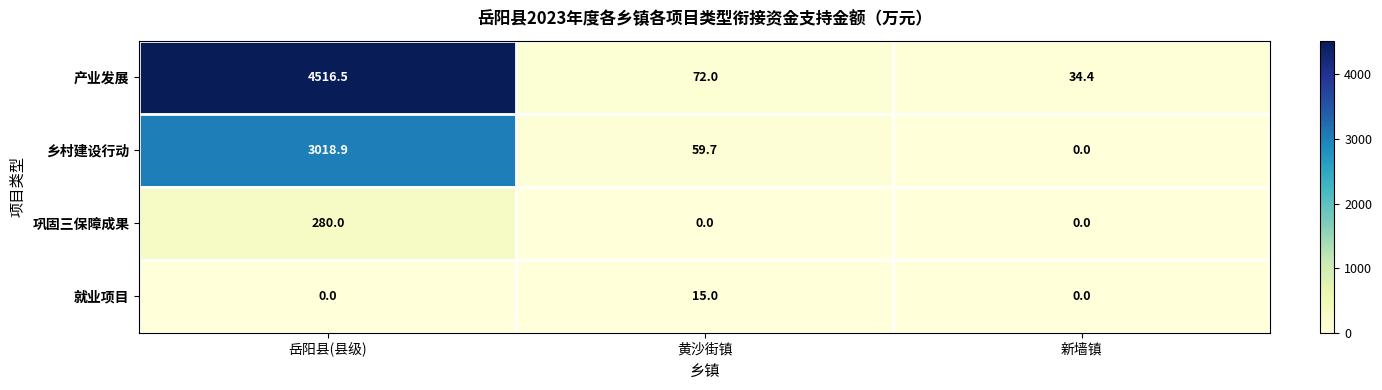

The value of 产业发展 at 黄沙街镇 is 37.8. True or false?

False